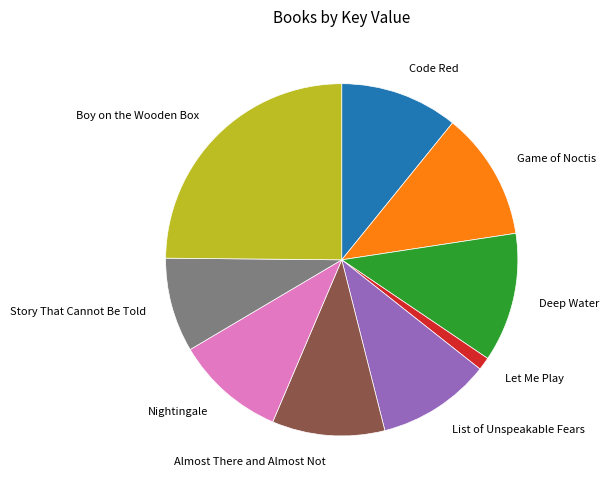

Do Code Red and Game of Noctis together represent more than half of the pie?

No